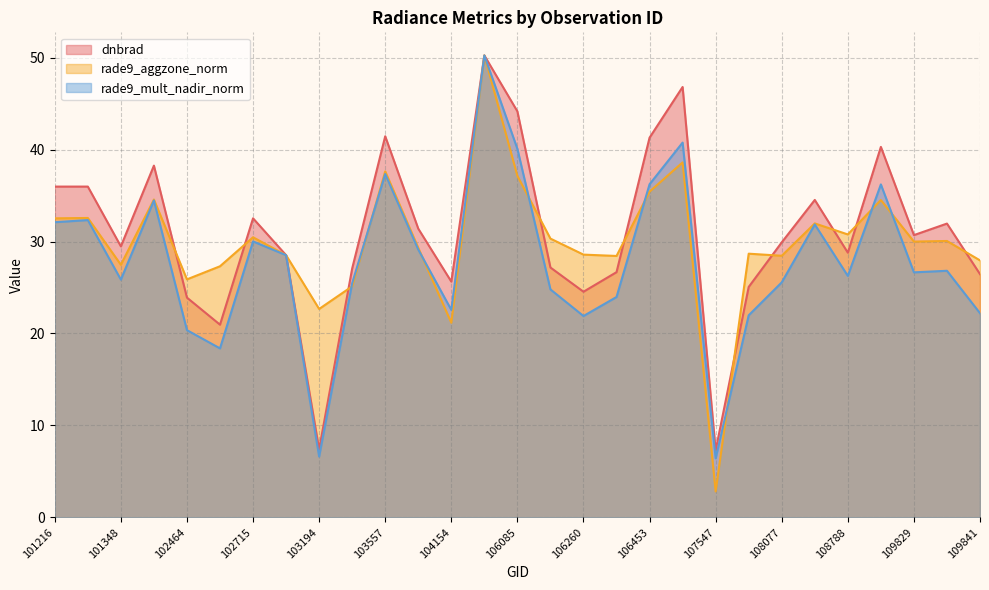

Reading right to left, extract all data points from this chart.

dnbrad: 26.5	31.9	30.7	40.3	28.8	34.5	29.9	25.1	7.3	46.8	41.3	26.7	24.5	27.2	44.2	50.2	25.6	31.4	41.4	27.1	7.4	28.5	32.5	21.0	23.9	38.3	29.5	36.0	36.0
rade9_aggzone_norm: 27.9	30.1	30.0	34.5	30.8	32.0	28.4	28.7	2.8	38.6	35.4	28.4	28.6	30.3	37.1	50.2	21.2	29.3	37.6	25.1	22.7	28.5	30.5	27.3	25.9	34.6	27.5	32.6	32.5
rade9_mult_nadir_norm: 22.2	26.8	26.6	36.2	26.3	31.9	25.6	22.0	6.4	40.8	36.2	24.0	21.9	24.8	40.1	50.2	22.6	29.1	37.3	25.5	6.6	28.5	30.0	18.4	20.4	34.5	25.9	32.3	32.1